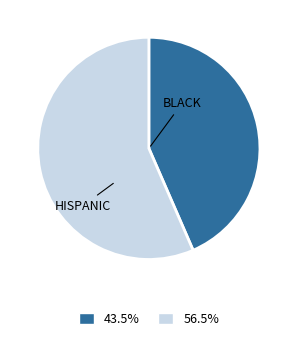

Is there a majority slice in this chart?

Yes